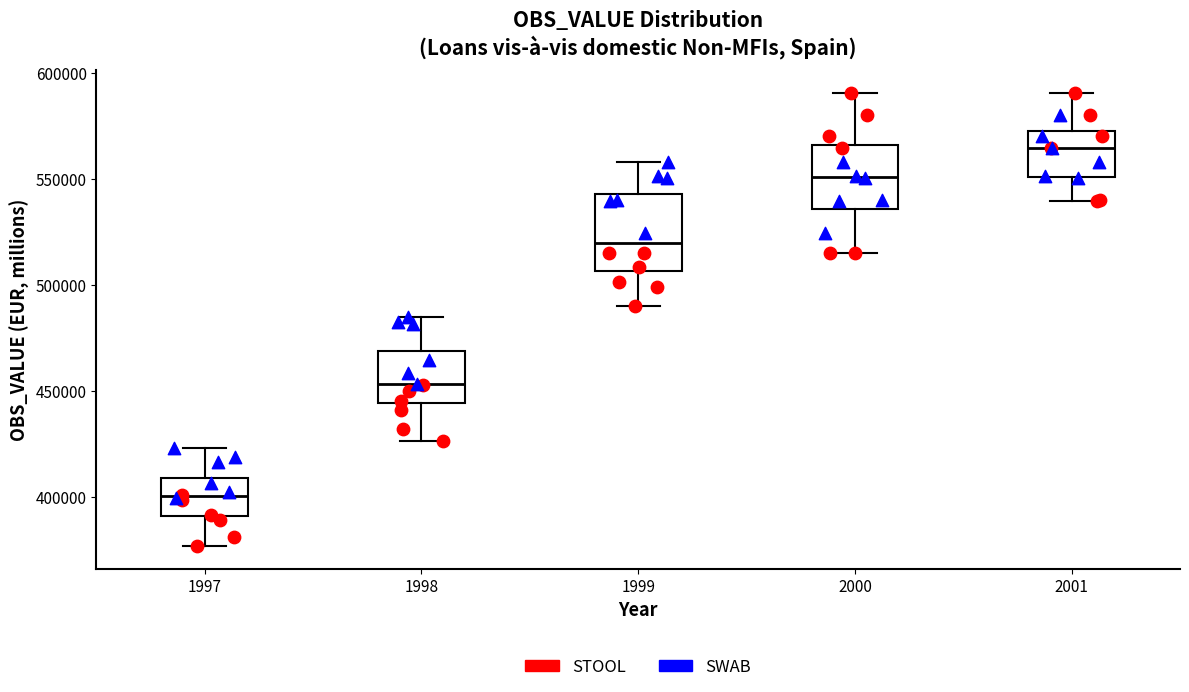

Where is the upper edge of the box at x = 2001 on the y-axis? The values are not printed on the chart, so give them approximately, as read against the axis.

575000